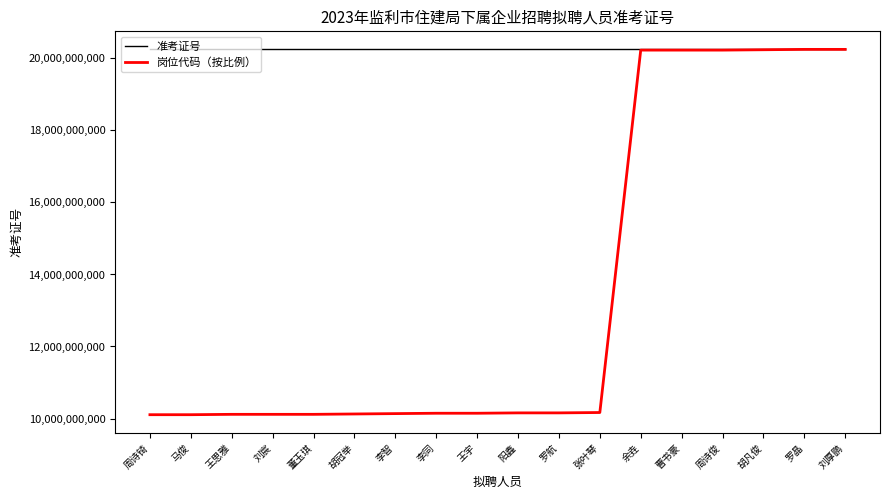

What is the highest value of the 准考证号 series?

20237010328.0